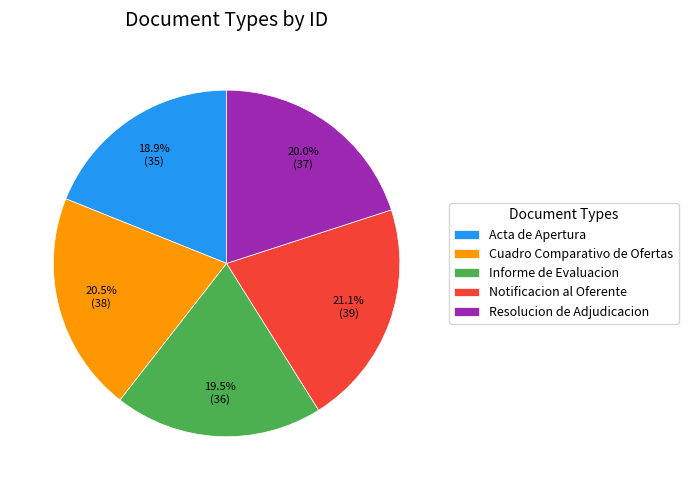

What is the total percentage of Informe de Evaluacion and Resolucion de Adjudicacion?

39.5%